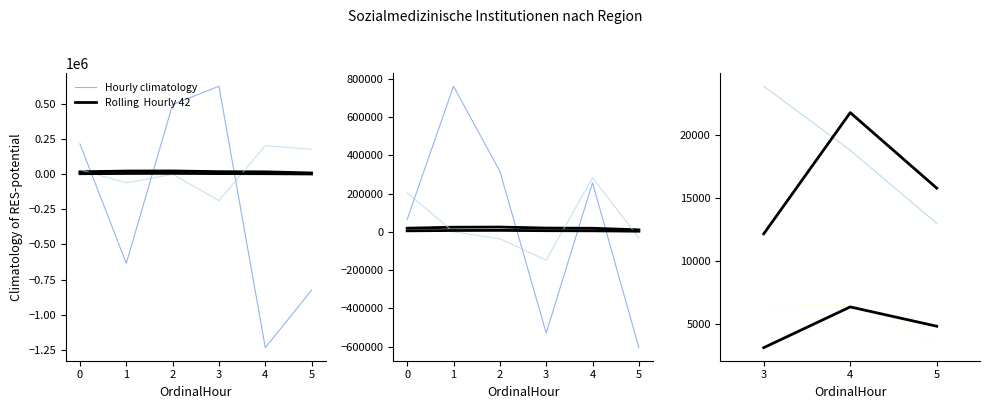

How many data points in Rolling  Hourly 42 are above 19731?

3